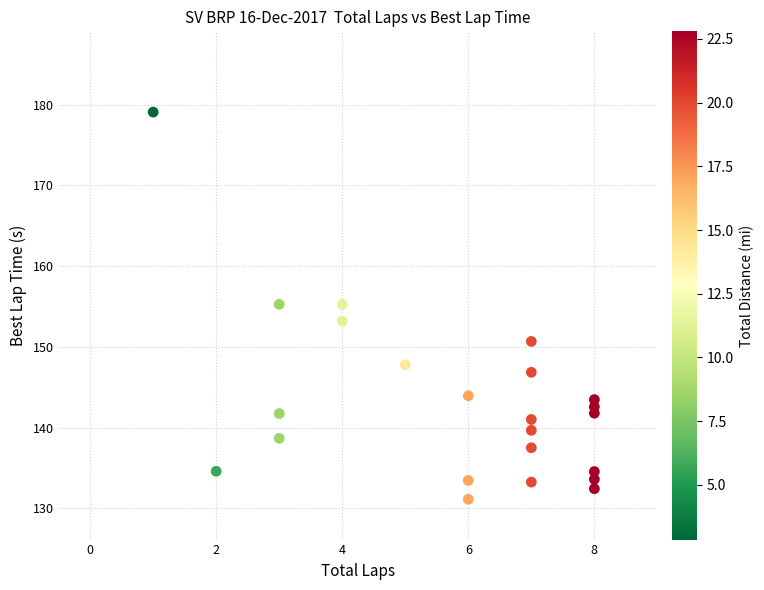

What is the range of X values (max minus min)?

7.0